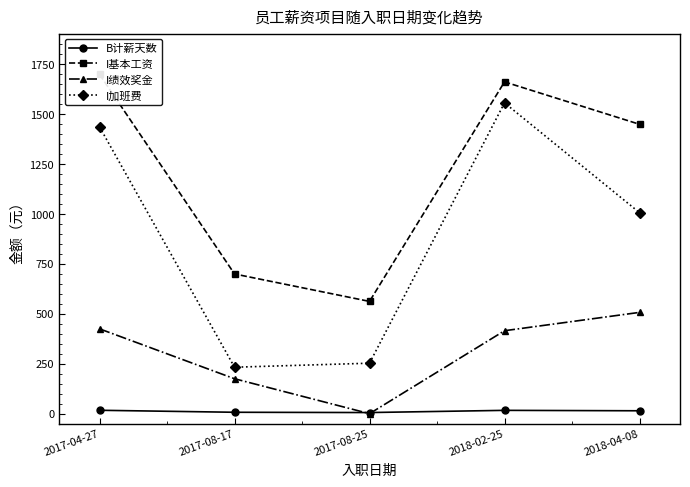

How many lines are shown in the chart?

4